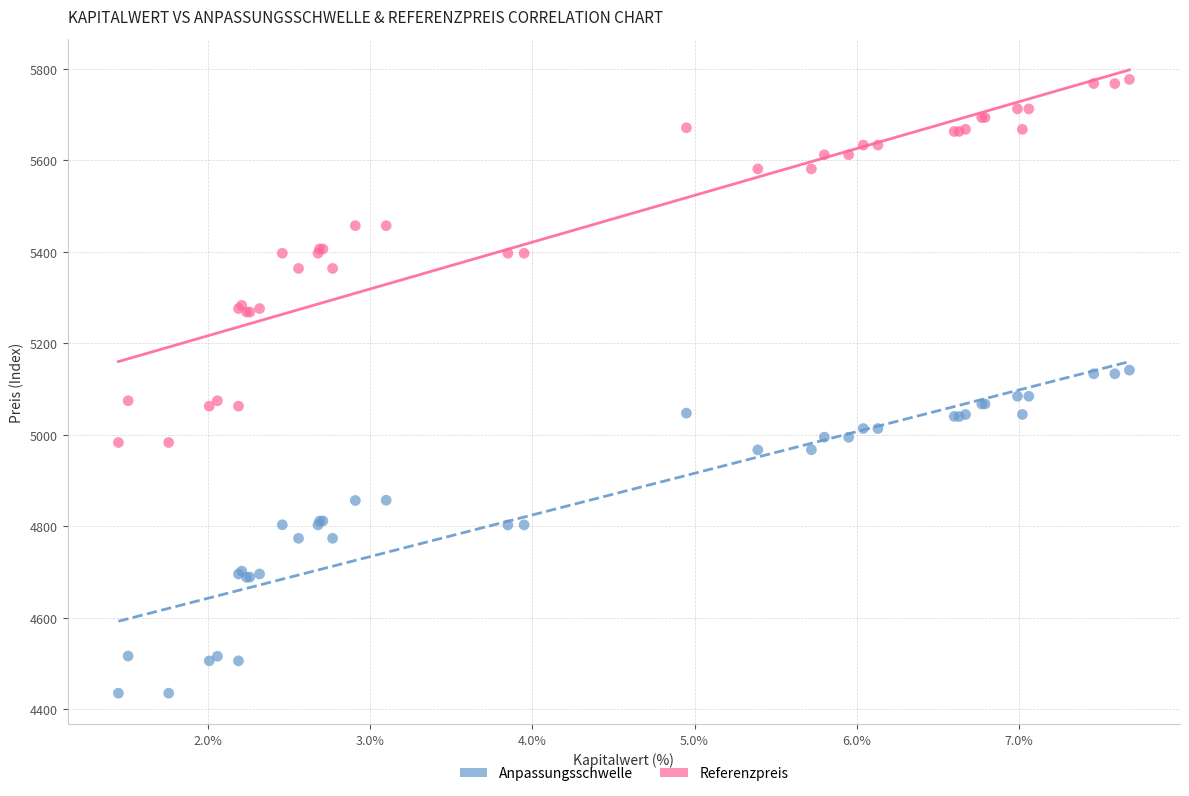

What is the X range (max minus min) for the scatter plot?

6.2